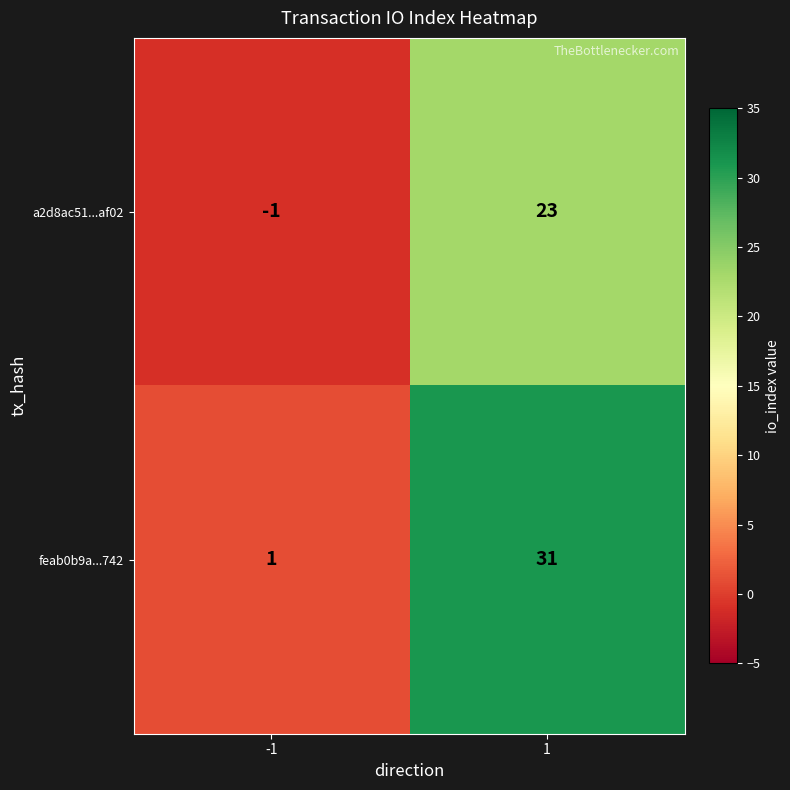

At how many categories does at least one series exceed 9?

1